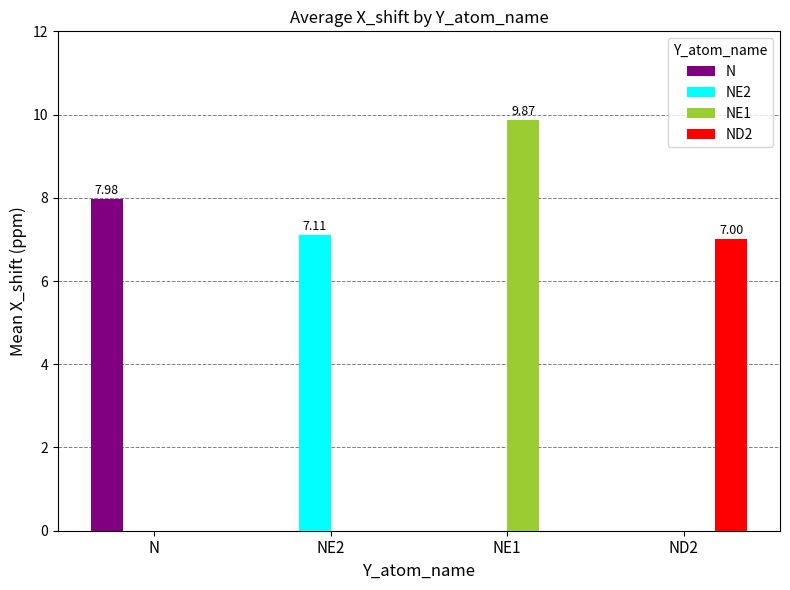

At which label does N reach its peak?

N